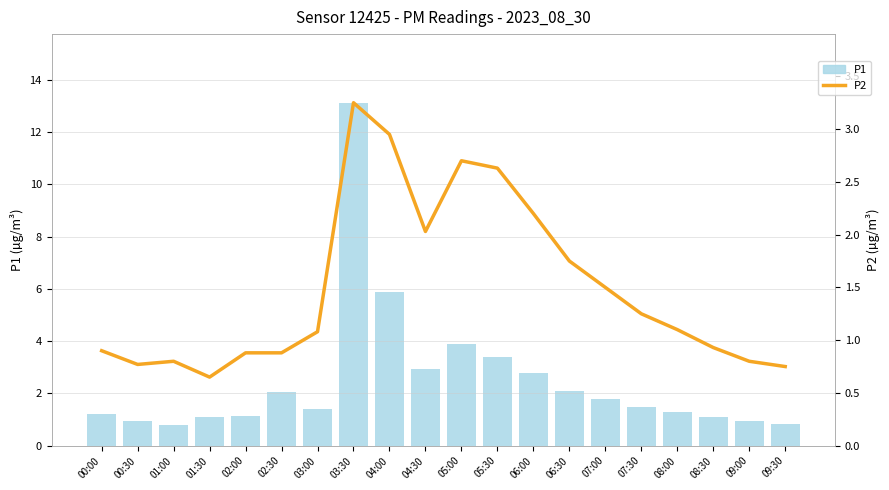

List the series in order of their peak value, lowest first.

P2, P1